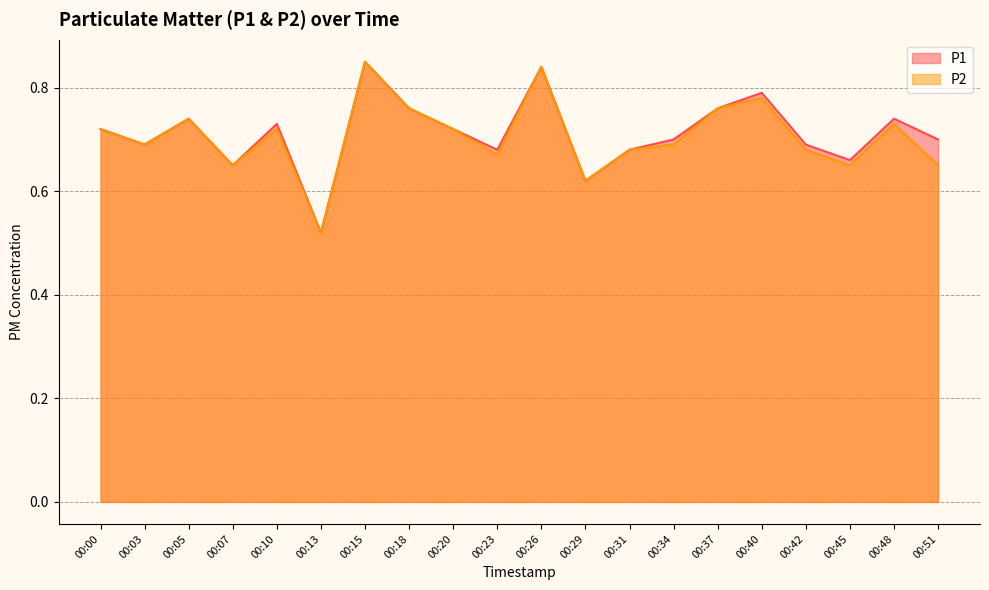

How many lines are shown in the chart?

2